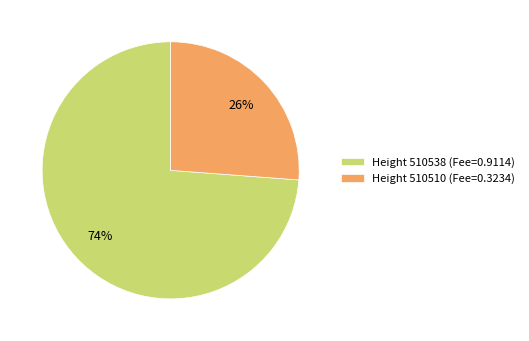

To the nearest percent, what is the difference between the largest and smallest slice percentages?

48%